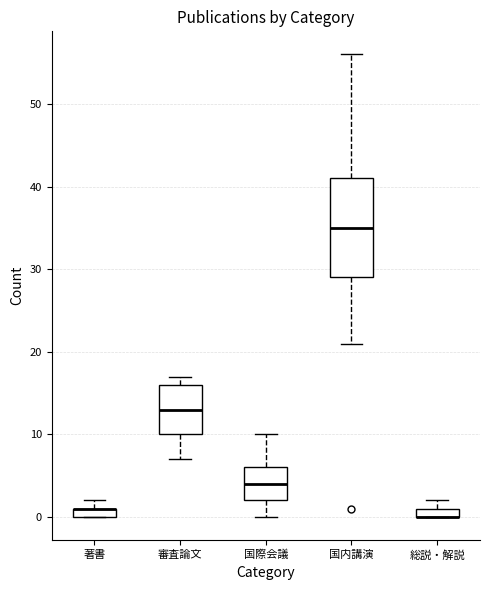

Which box is the tallest, from its lower edge to its upper edge?

国内講演